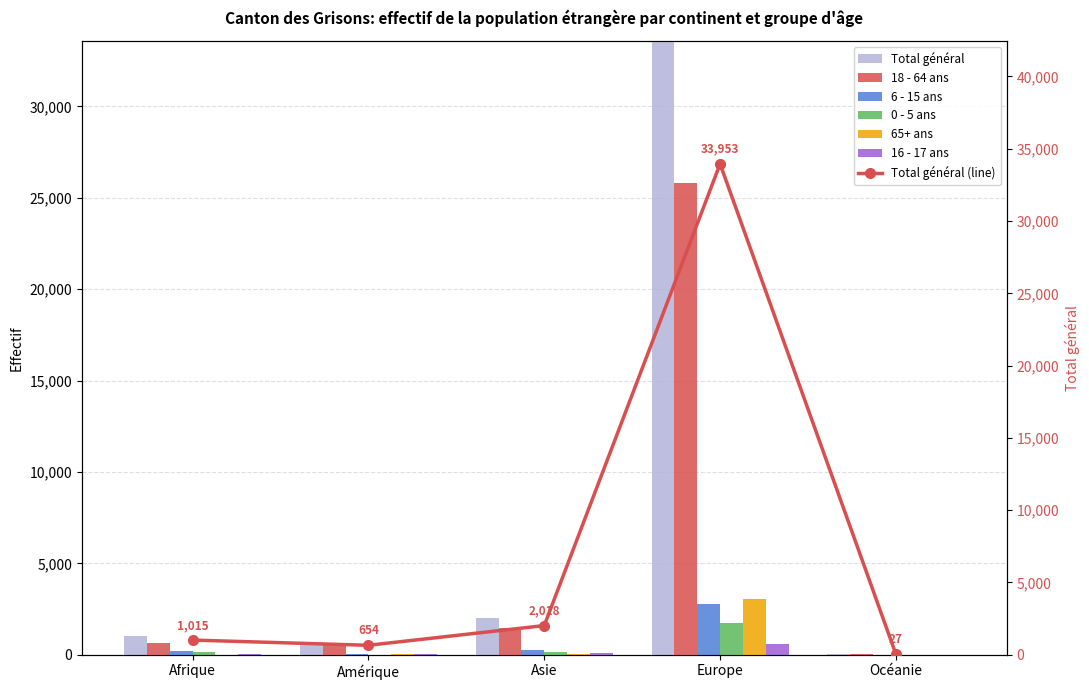

What is the label of the 4th bar from the left?

Europe